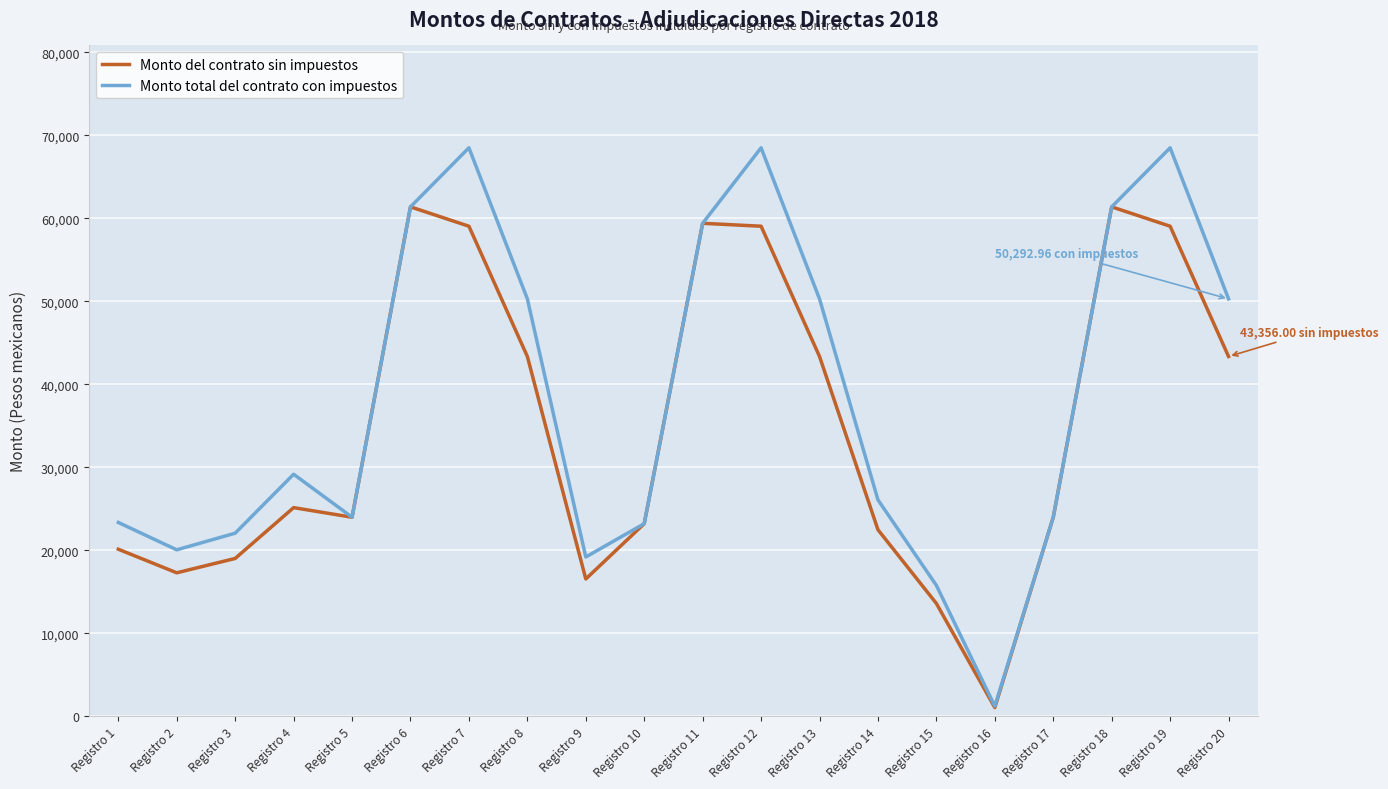

Between Registro 2 and Registro 11, which series saw the biggest shift?

Monto del contrato sin impuestos